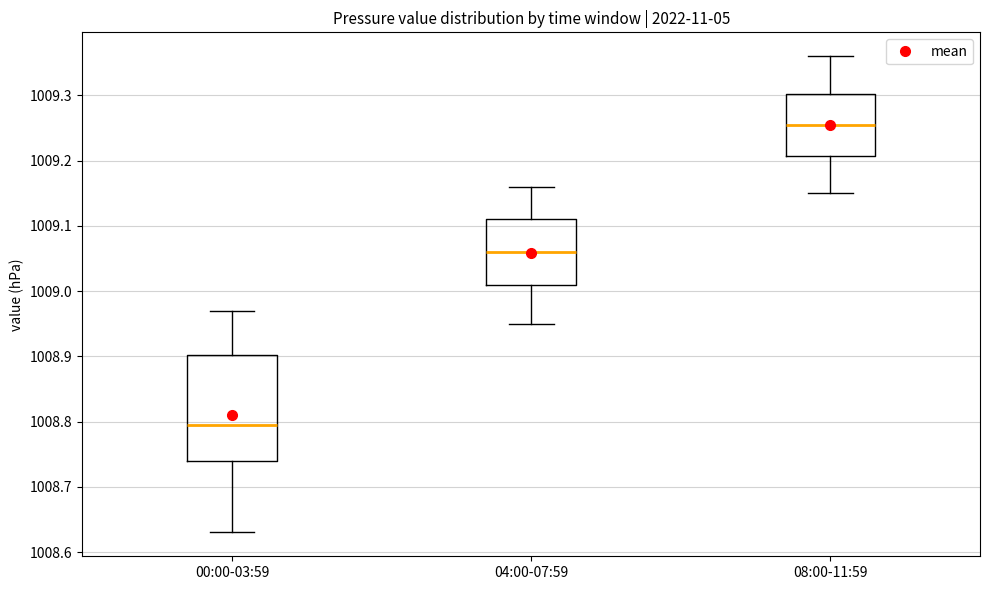

Reading left to right, transcribe this box plot: for each box, give where its median line is, the range the box spans, and where its two whiskers end, as read against the y-axis. The values are not printed on the chart, so give them approximately, as read against the axis.

00:00-03:59: median 1008.80, box 1008.74 to 1008.90, whiskers 1008.63 to 1008.97
04:00-07:59: median 1009.06, box 1009.01 to 1009.11, whiskers 1008.95 to 1009.16
08:00-11:59: median 1009.26, box 1009.21 to 1009.30, whiskers 1009.15 to 1009.36